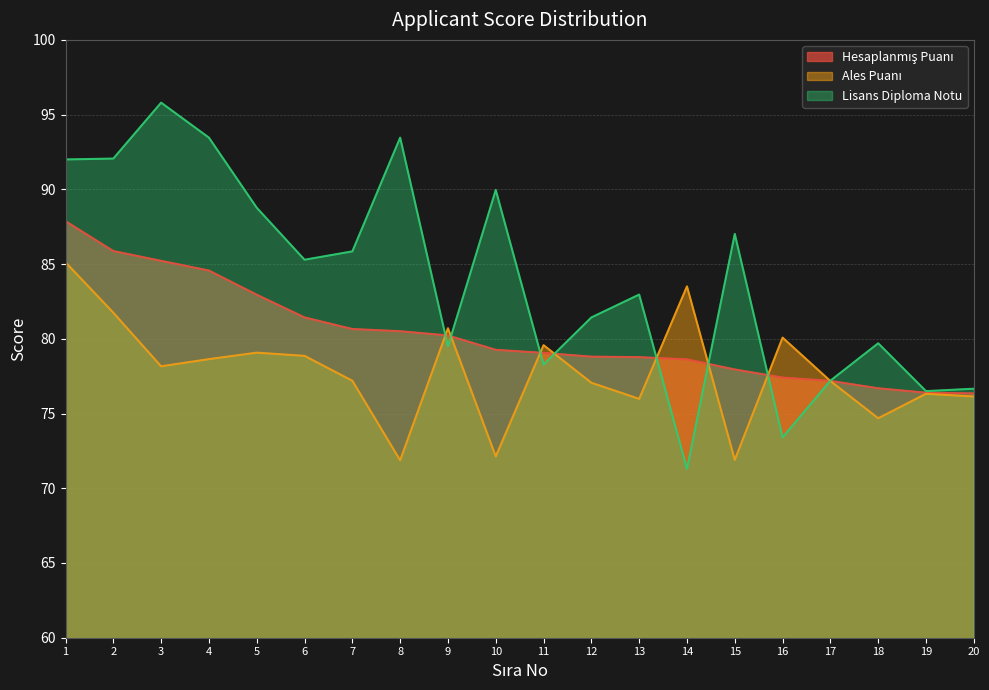

Count the number of data series in this chart.

3